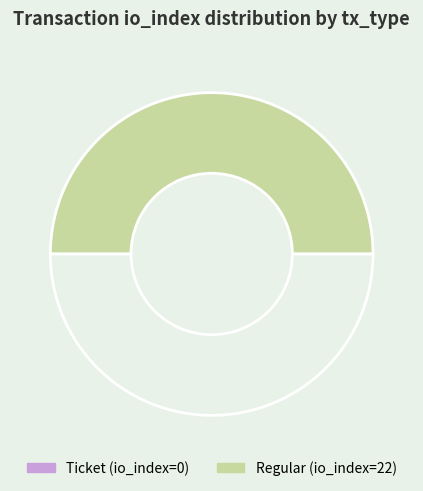

What is the smallest slice in the pie chart?

Ticket (io_index=0)